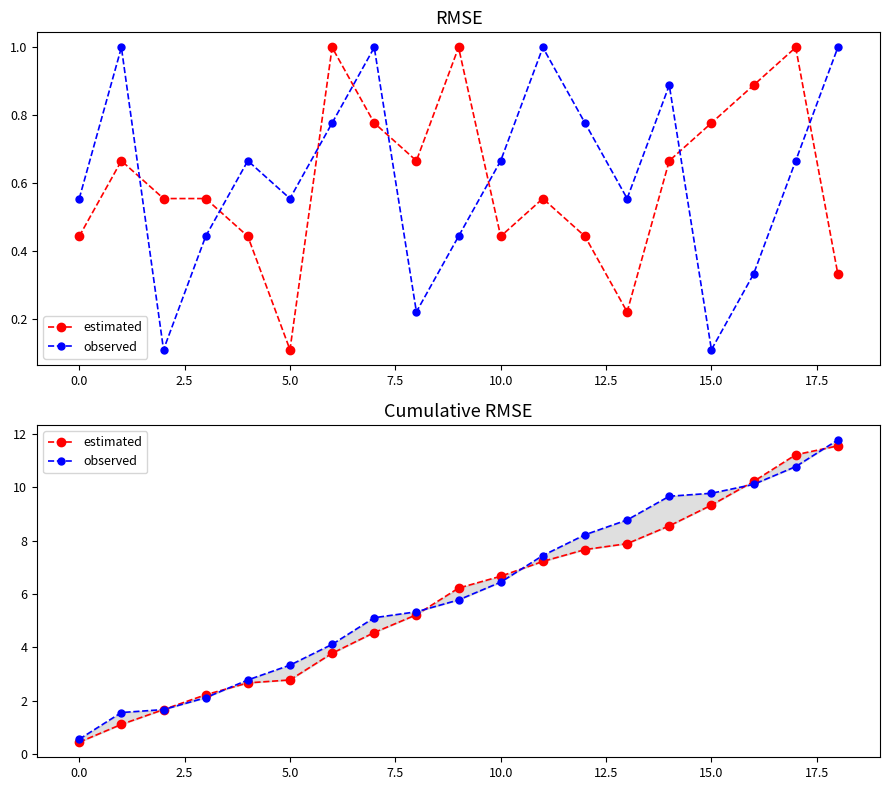

Which series has the largest range (max minus min)?

observed